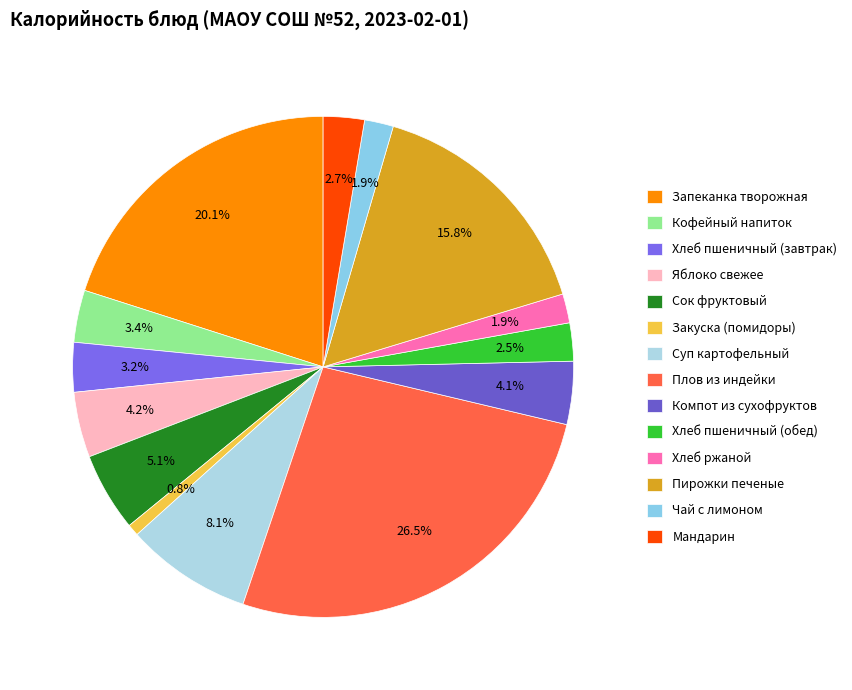

Count the number of slices in the pie.

14